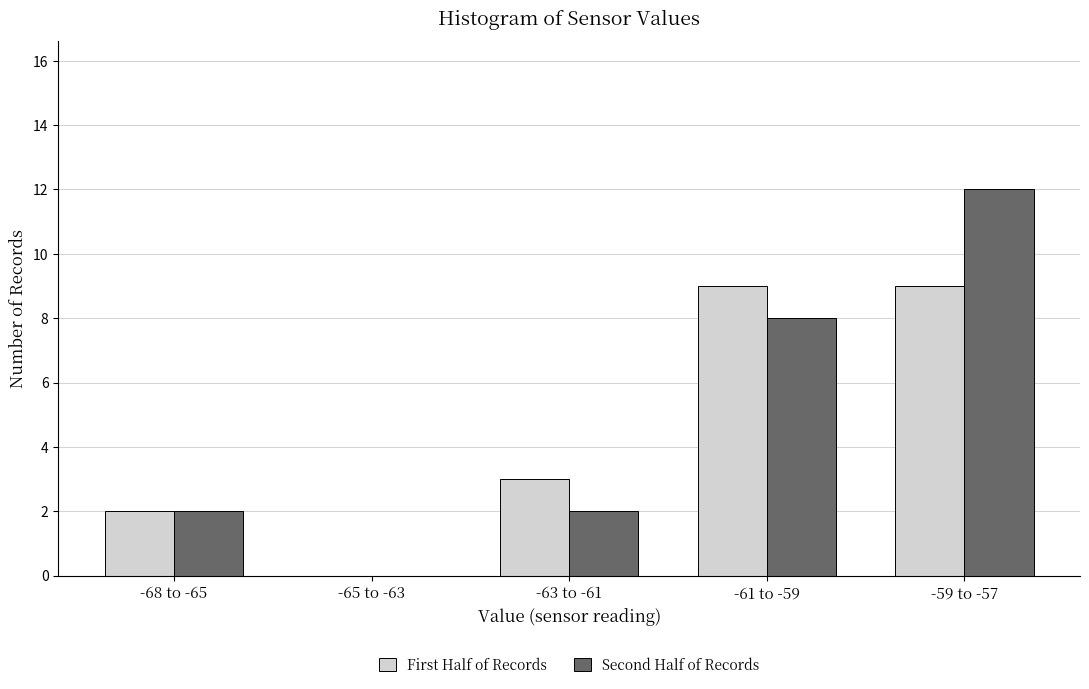

Reading right to left, transcribe all the data shown in this chart.

First Half of Records: -59 to -57=9	-61 to -59=9	-63 to -61=3	-65 to -63=0	-68 to -65=2
Second Half of Records: -59 to -57=12	-61 to -59=8	-63 to -61=2	-65 to -63=0	-68 to -65=2